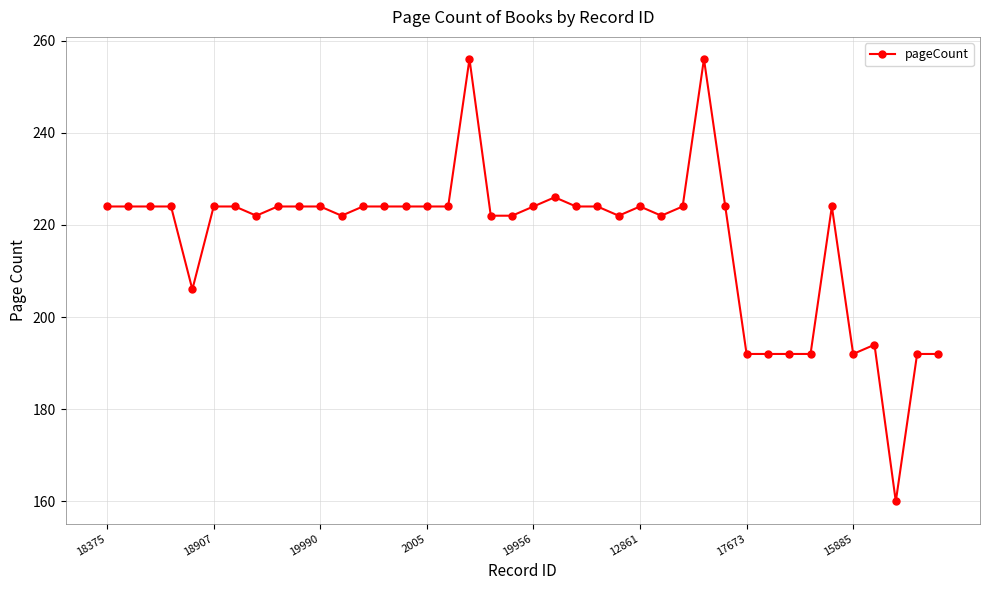

How many data points does each series have?

40